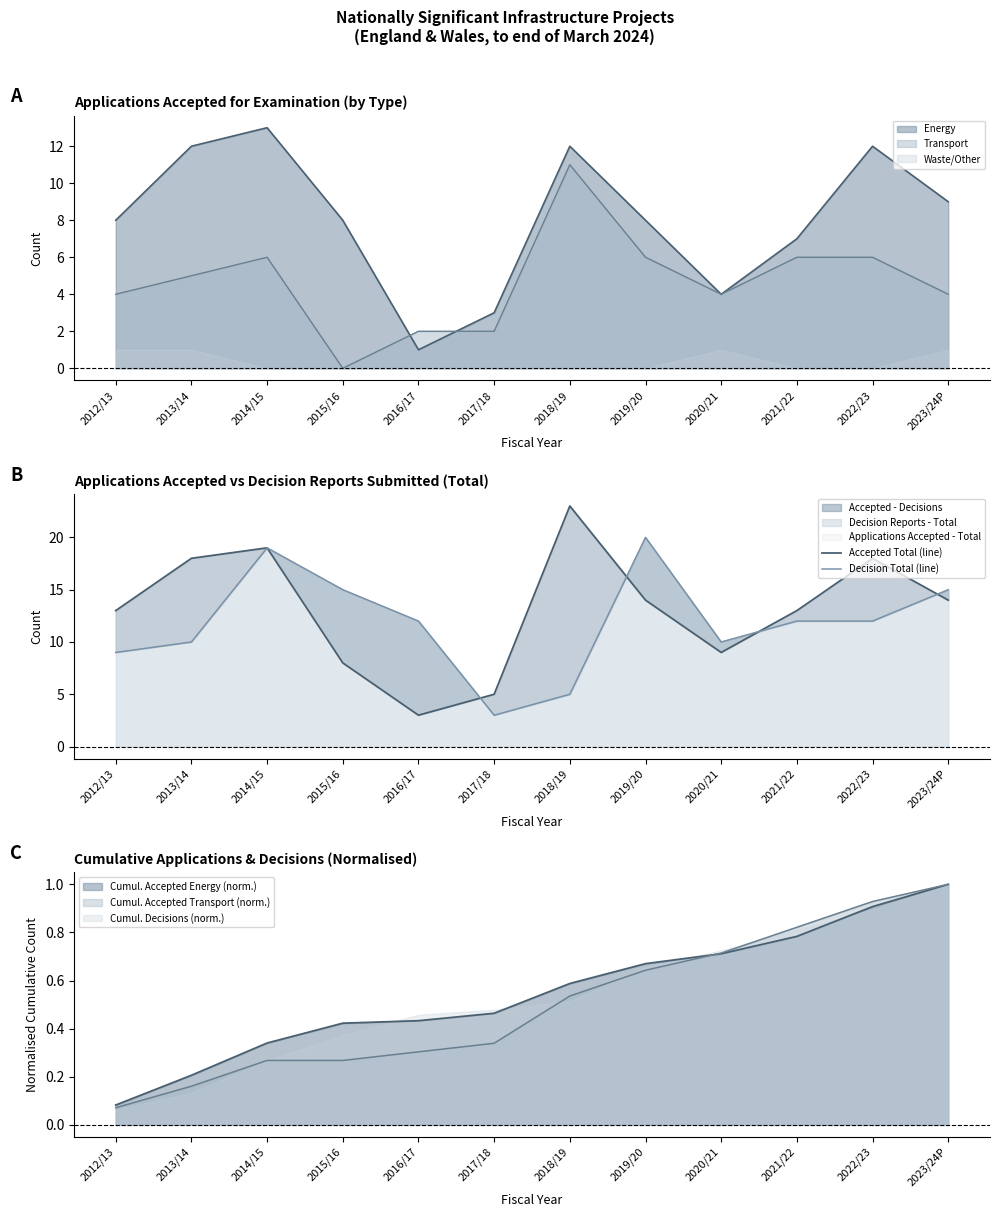

The value of Accepted Total (line) at 2021/22 is 20. True or false?

False